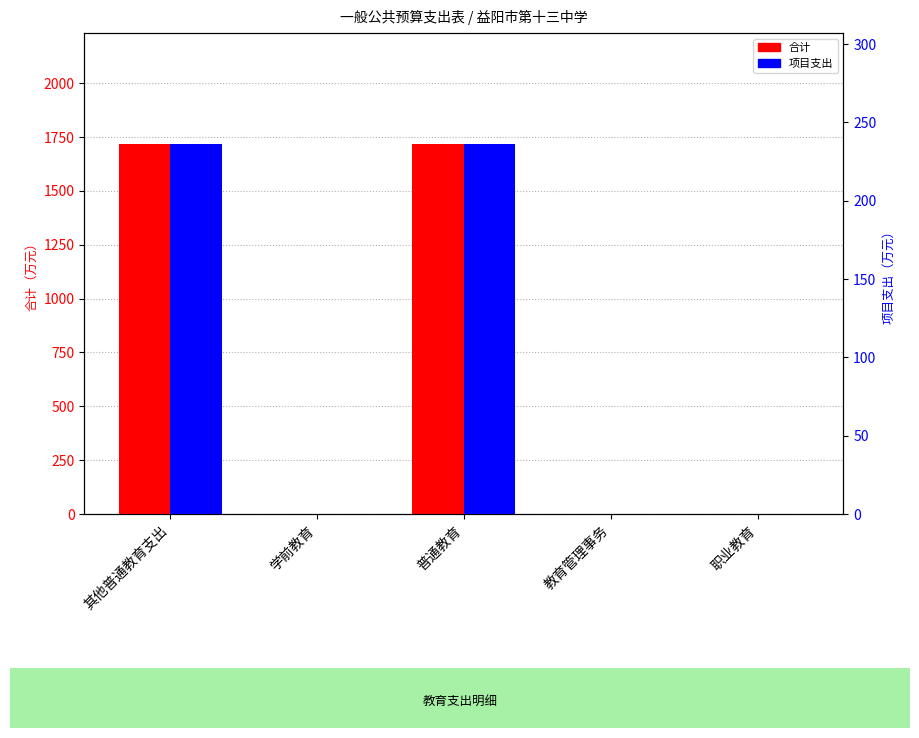

Rank the series by their maximum value, from lowest to highest.

项目支出, 合计